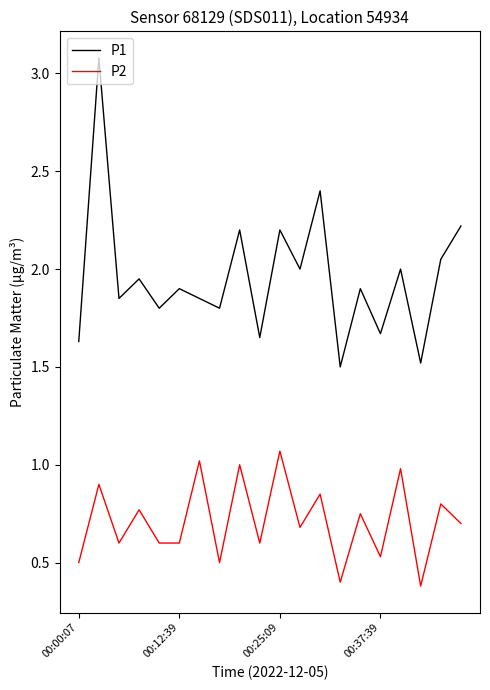

What is the highest value of the P1 series?

3.1